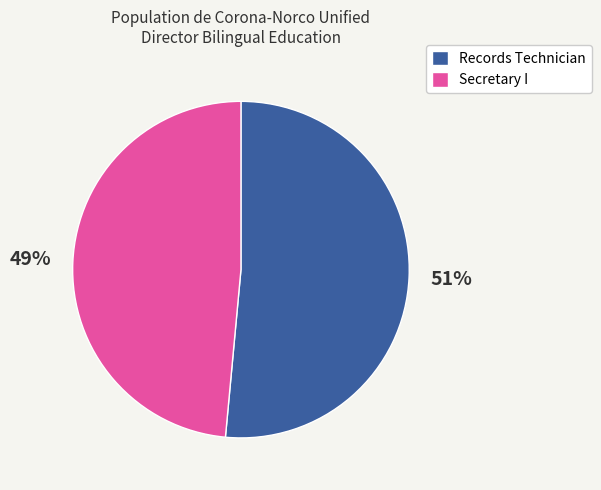

Is the sum of Records Technician and Secretary I greater than half?

Yes